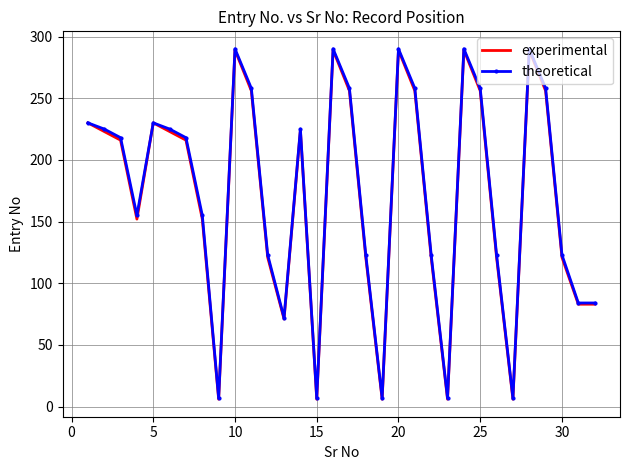

What is the minimum value for theoretical?

7